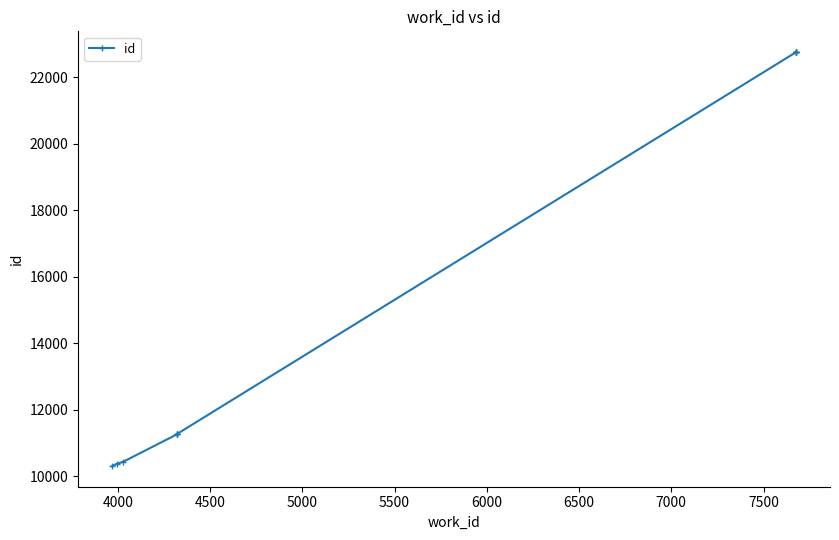

True or false: the data shows 18161 at 4500.

False